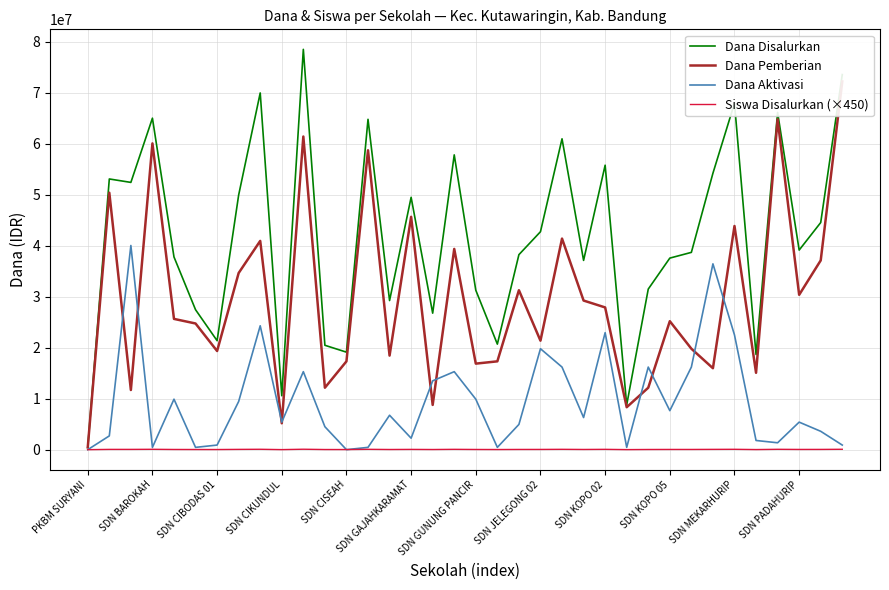

What is the maximum value for Dana Aktivasi?

40050000